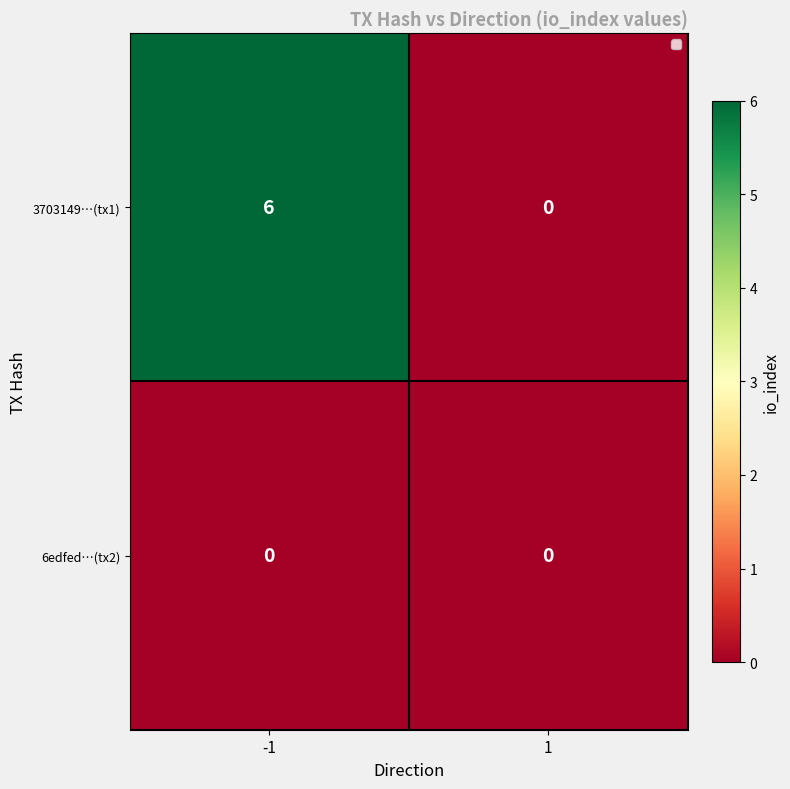

Which series has the largest total across all categories?

3703149…(tx1)